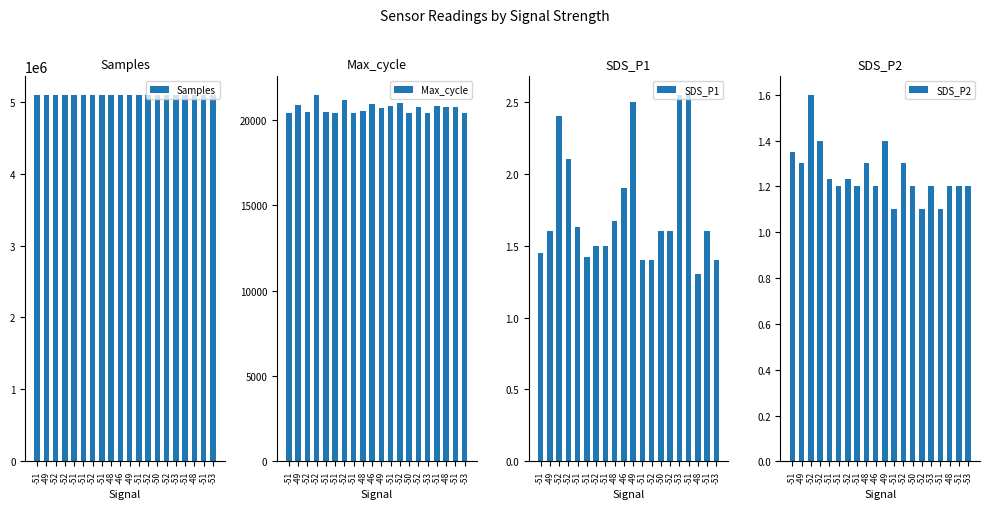

At how many categories does at least one series exceed 886674?

20